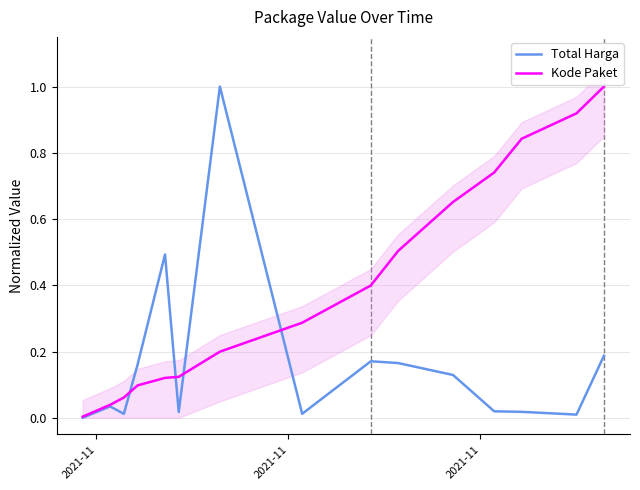

What is the sum of all Total Harga values?

2.4